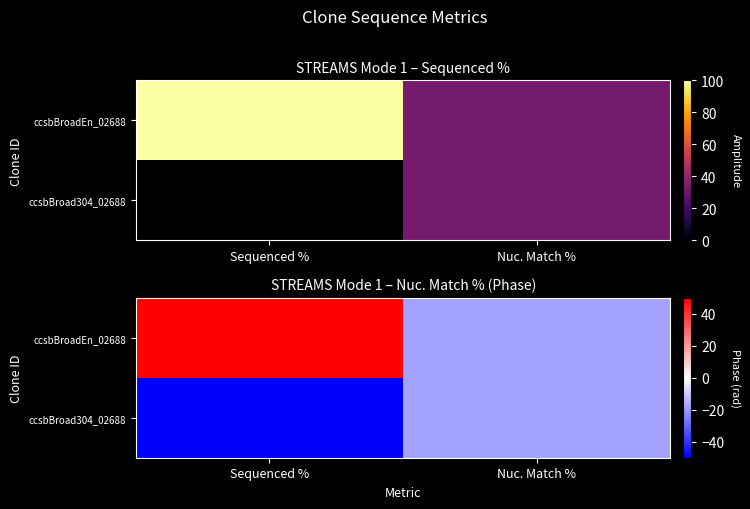

At which label does ccsbBroadEn_02688 reach its peak?

Sequenced %